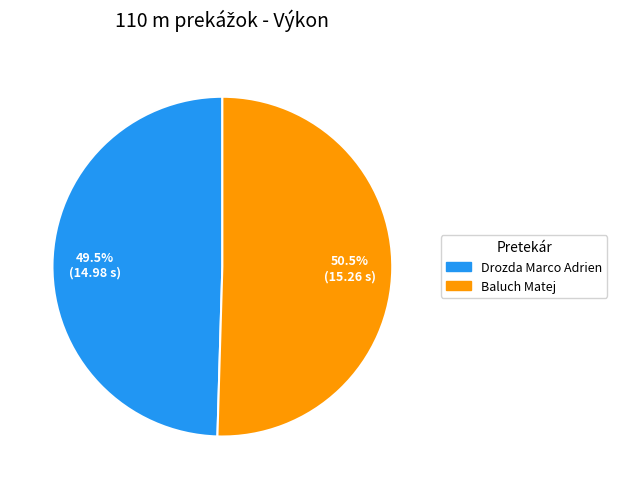

Is there any slice that represents more than half of the pie?

Yes